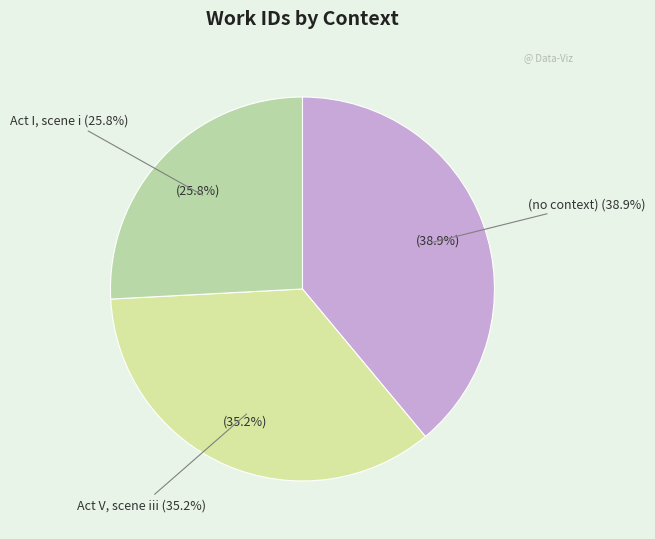

Combined, what portion of the pie is (no context)  and (no context)?

38.9%